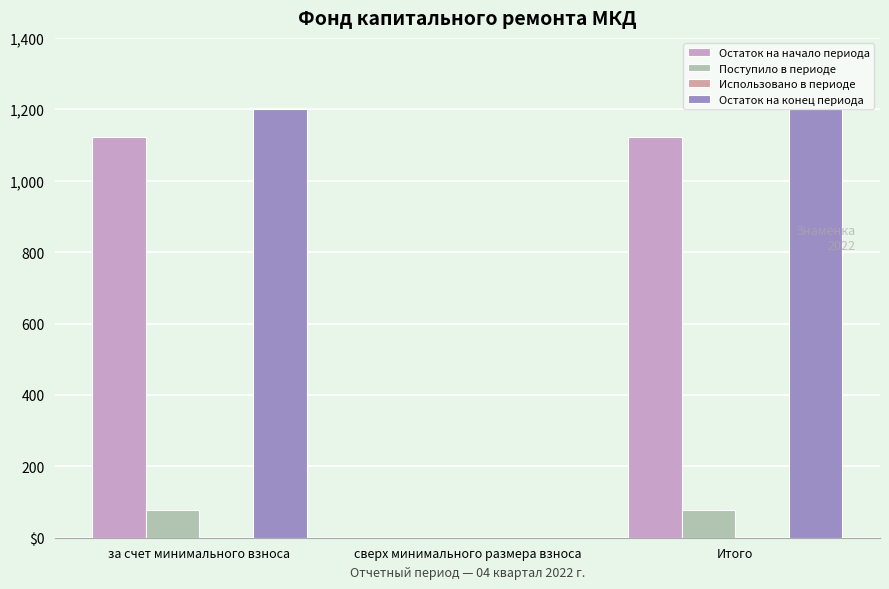

Does the chart contain stacked bars?

No